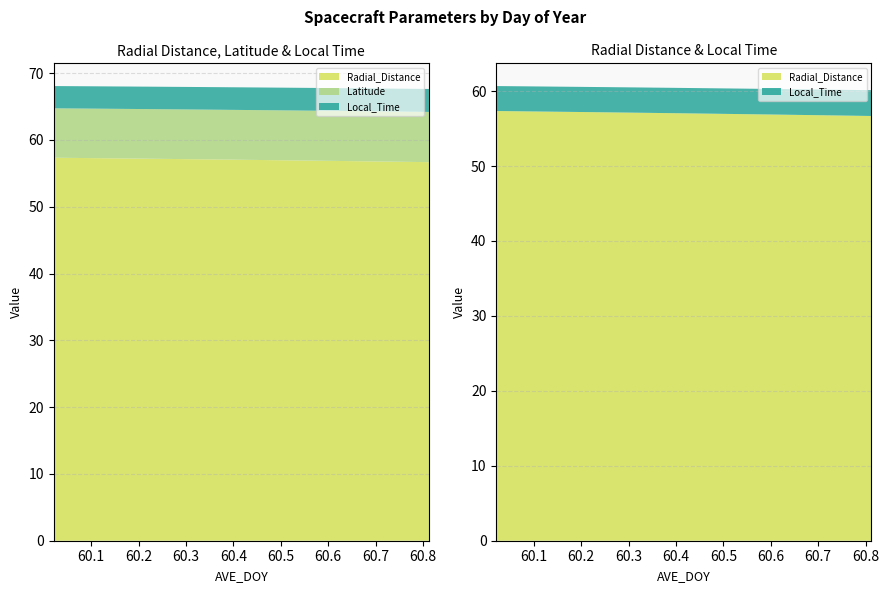

Reading right to left, what are all the values shown in this chart?

Radial_Distance: 56.7	56.7	56.8	56.8	56.8	56.9	56.9	56.9	57.0	57.0	57.1	57.1	57.1	57.2	57.2	57.2	57.3	57.3	57.3	57.3
Latitude: 7.5	7.5	7.5	7.5	7.5	7.5	7.5	7.5	7.5	7.5	7.5	7.4	7.4	7.4	7.4	7.4	7.4	7.4	7.4	7.4
Local_Time: 3.4	3.4	3.4	3.4	3.4	3.4	3.4	3.4	3.4	3.4	3.4	3.4	3.4	3.4	3.4	3.4	3.3	3.3	3.3	3.3